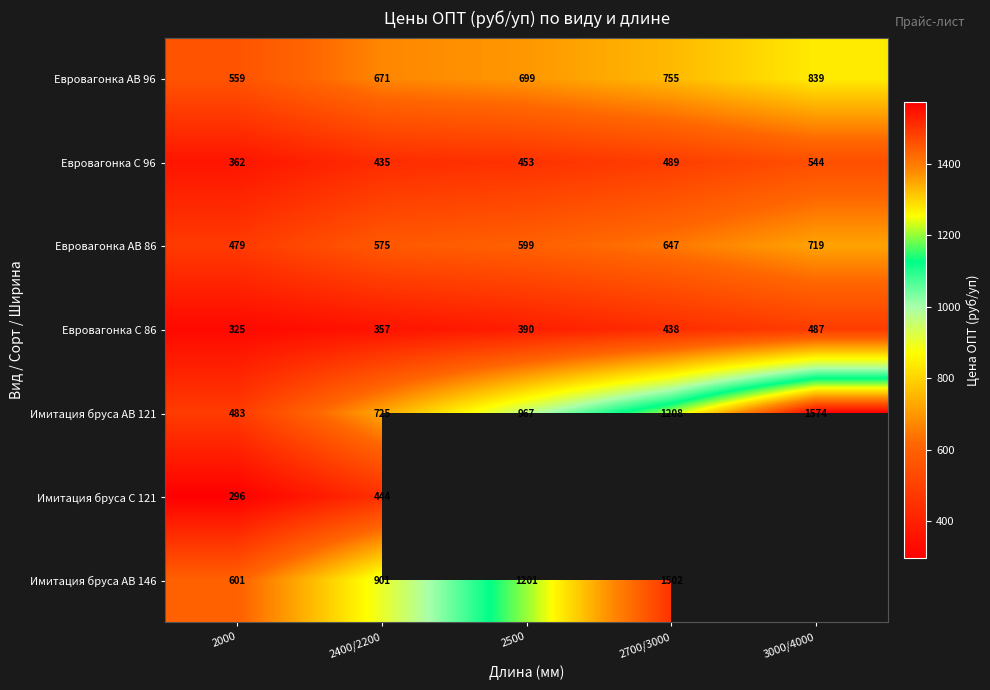

Is the value of Евровагонка АВ 86 at 3000/4000 greater than the value of Евровагонка АВ 96 at 2400/2200?

Yes